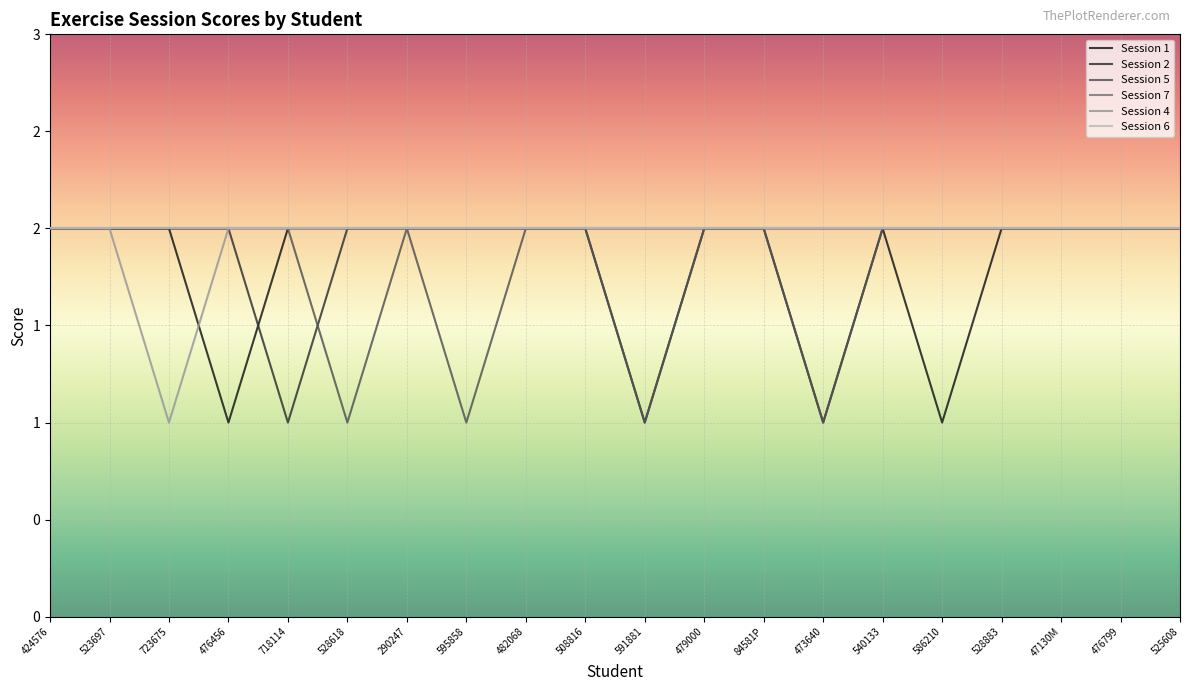

What position from the left is 525608?

20